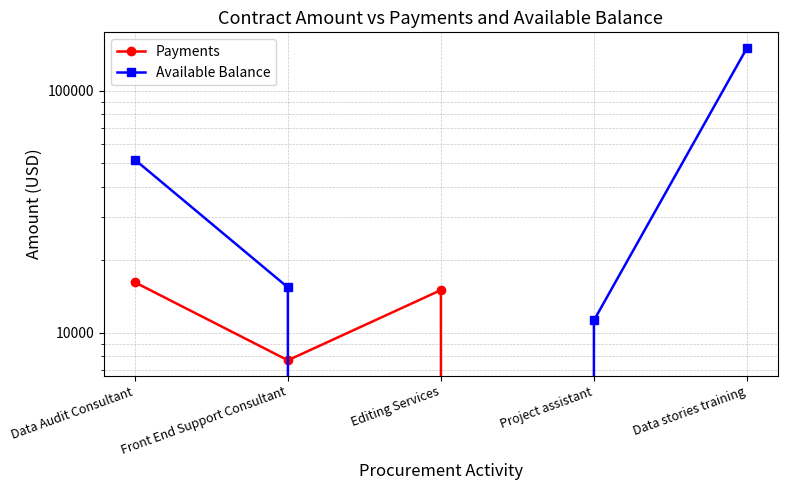

How many lines are shown in the chart?

2